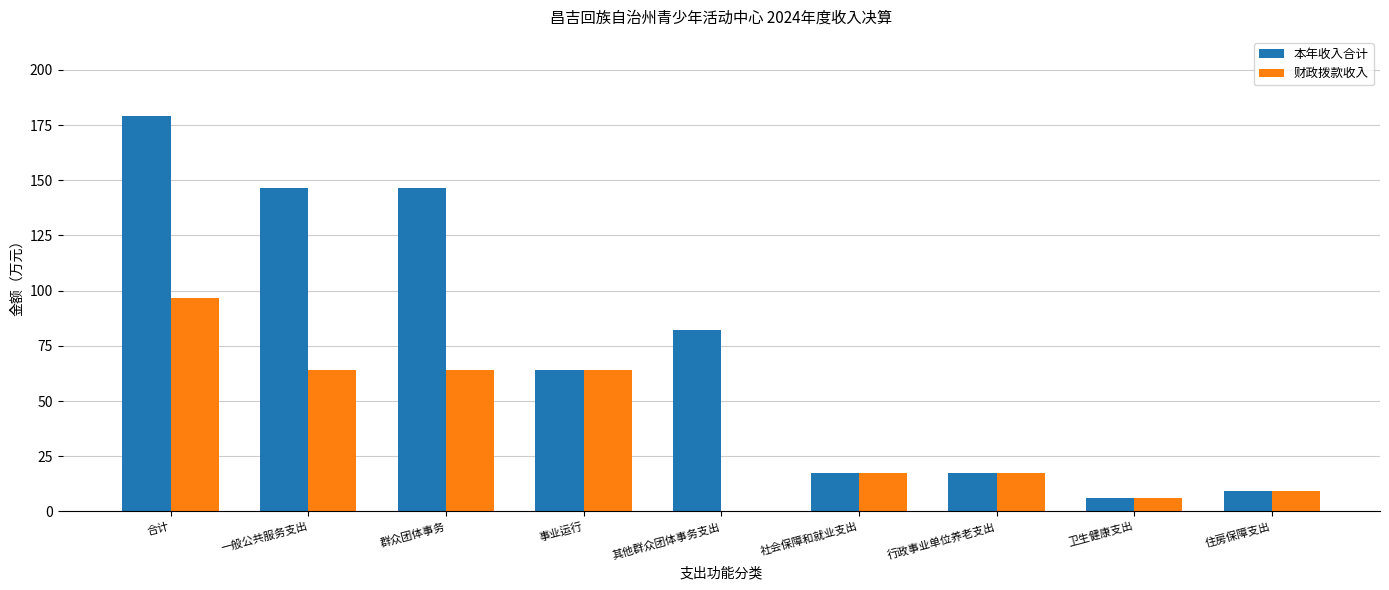

Which series changed the most between 群众团体事务 and 住房保障支出?

本年收入合计